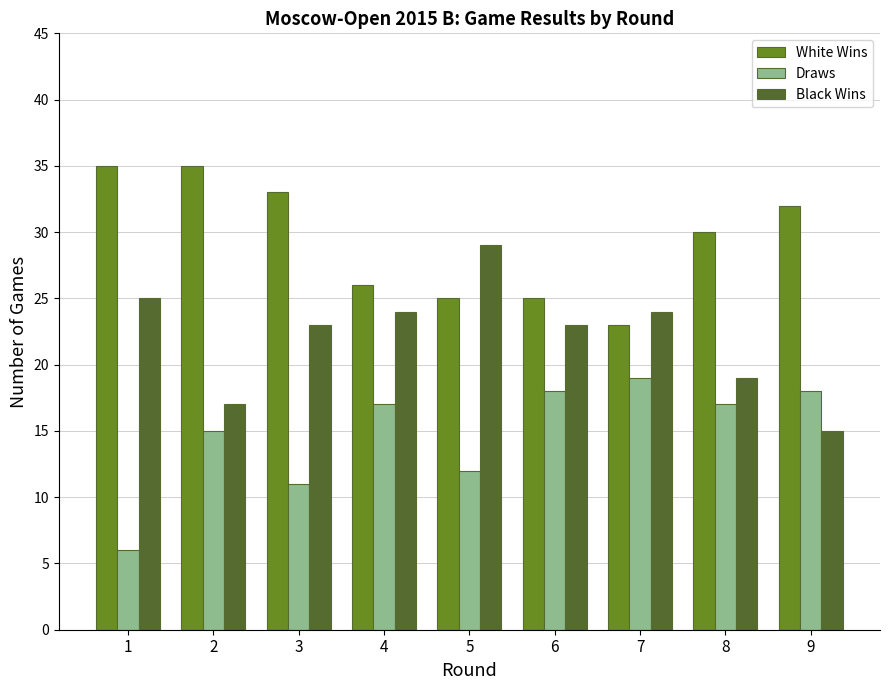

Count the number of categories in the chart.

9